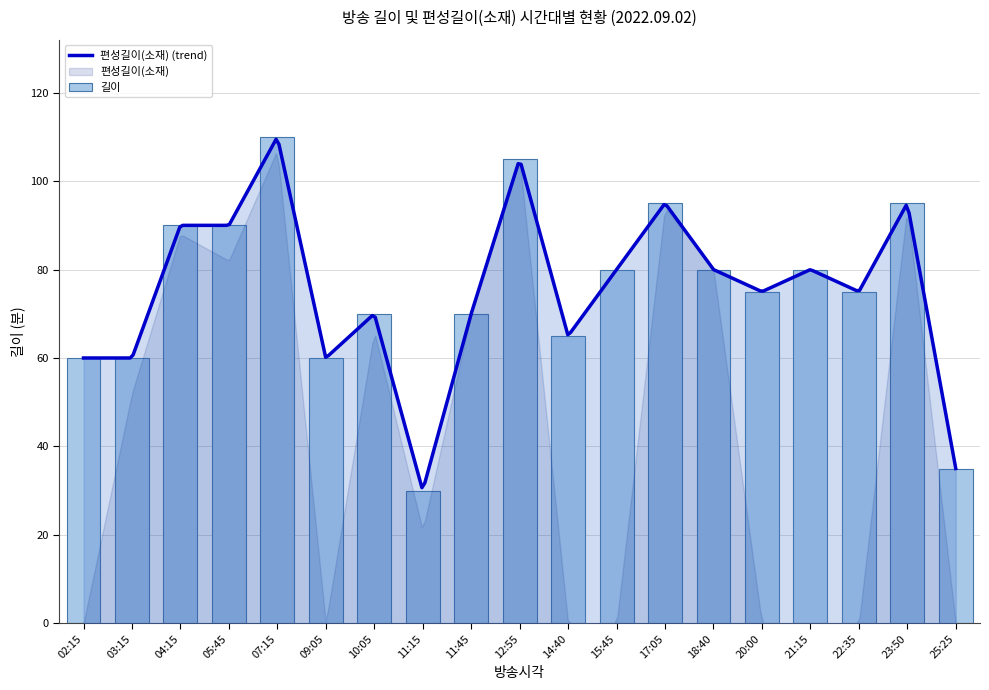

Reading left to right, list all the values displayed in this chart.

60	60	90	90	110	60	70	30	70	105	65	80	95	80	75	80	75	95	35